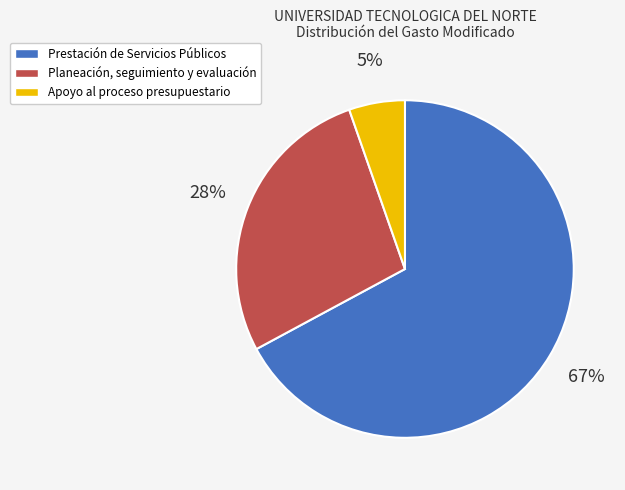

To the nearest percent, what is the average slice percentage?

33%